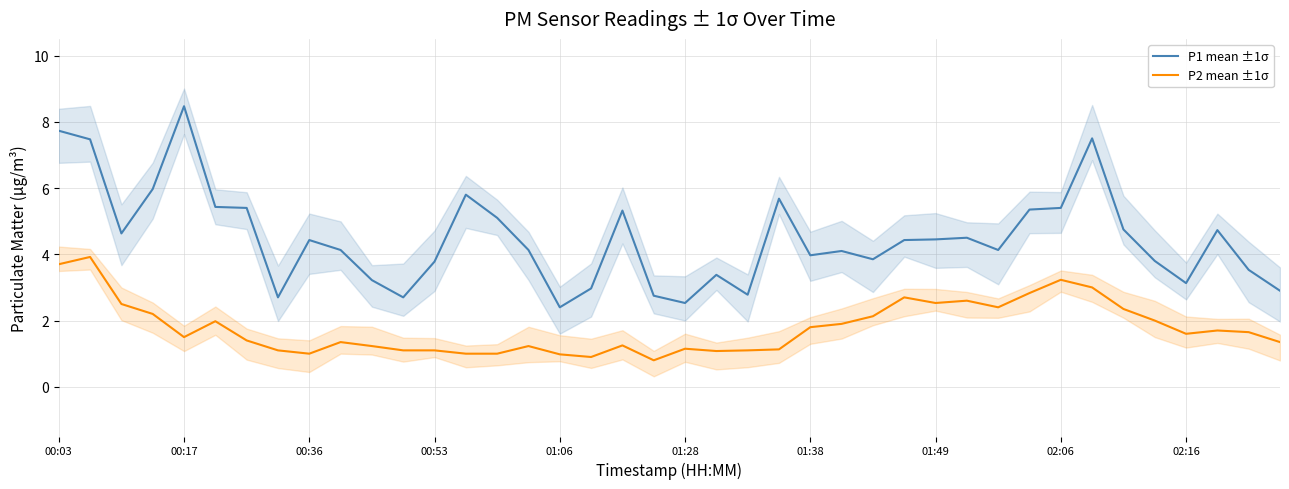

Rank the series at 29 from lowest to highest value.

P2 mean ±1σ, P1 mean ±1σ